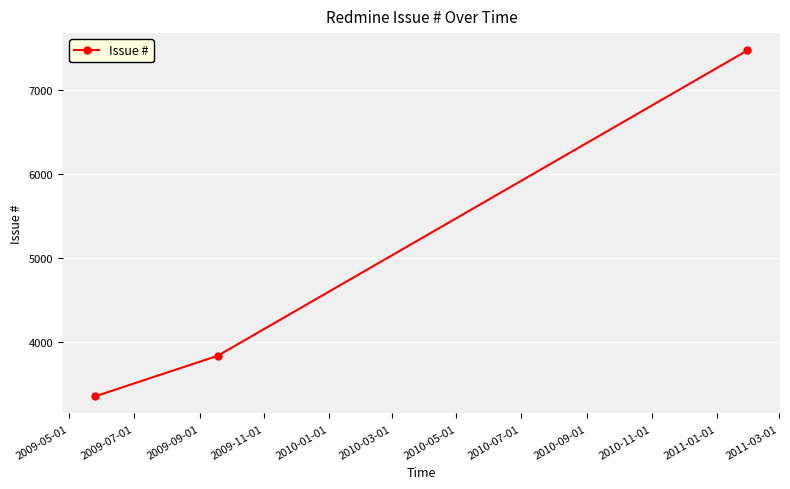

Is this an area chart (filled region under the line)?

No